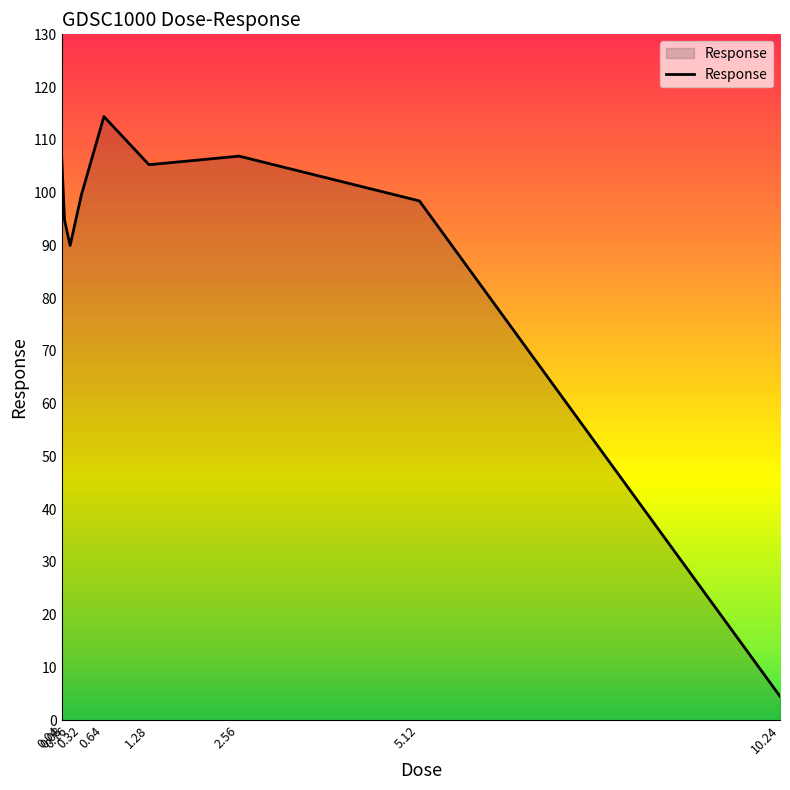

At which category does the chart reach its minimum across all series?

10.24